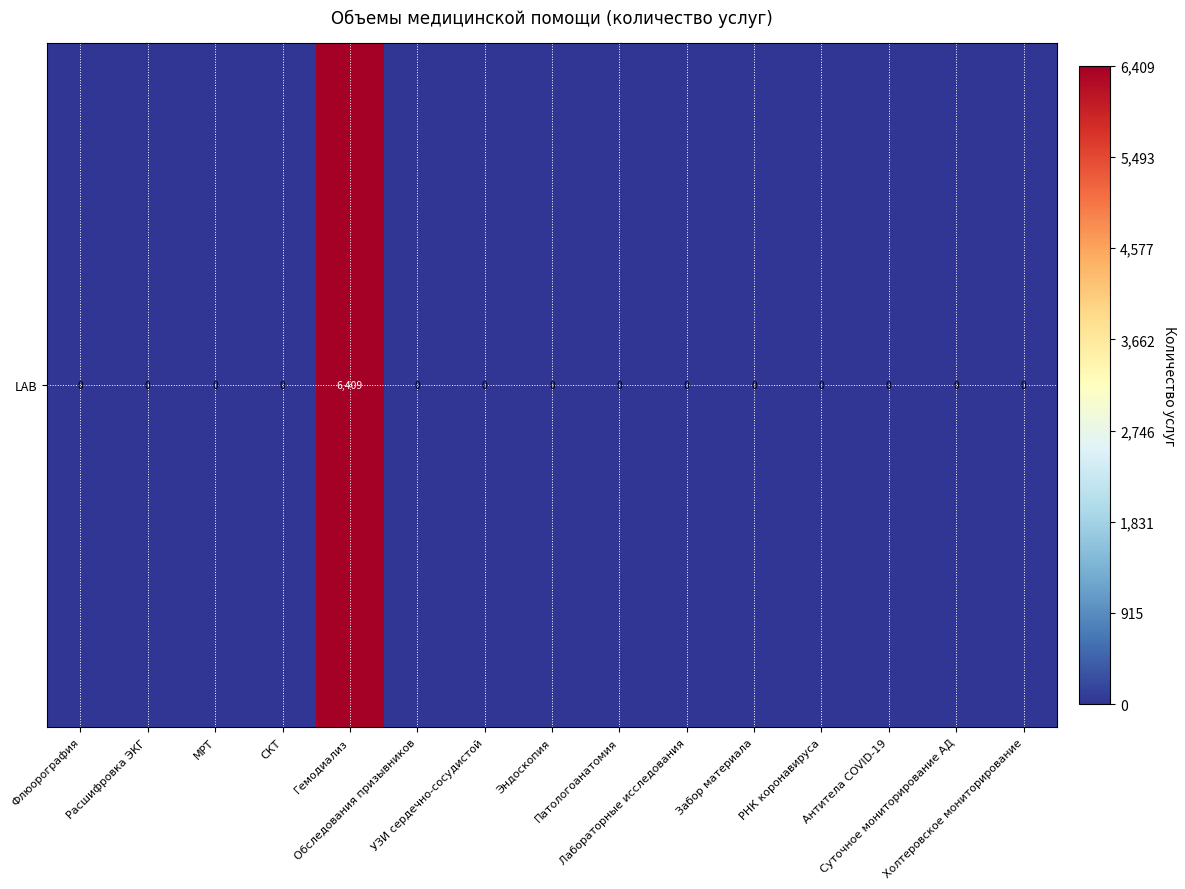

True or false: the data shows 3454 at Обследования призывников.

False